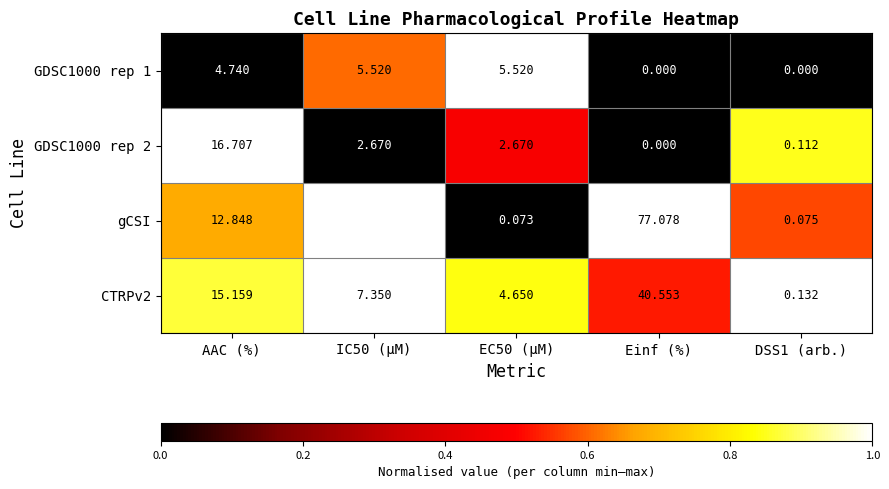

Is the value of CTRPv2 at DSS1 (arb.) greater than the value of GDSC1000 rep 1 at DSS1 (arb.)?

Yes